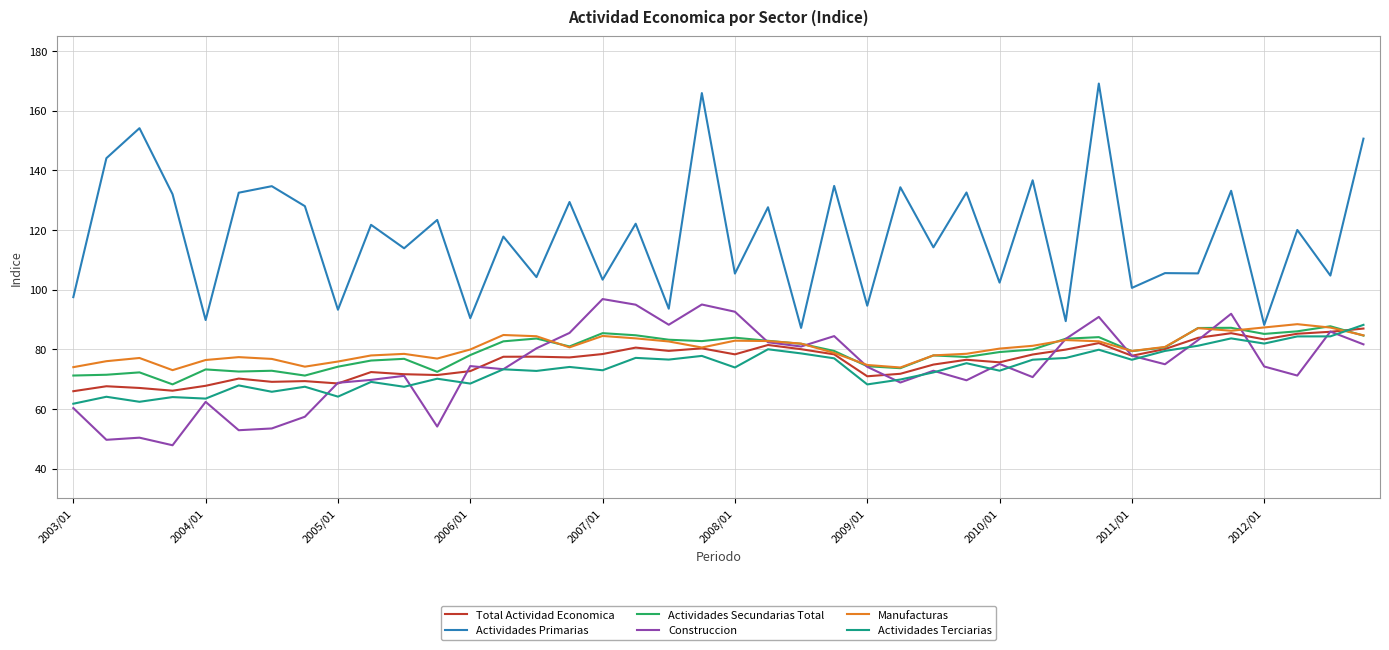

Which series has the largest total across all categories?

Actividades Primarias